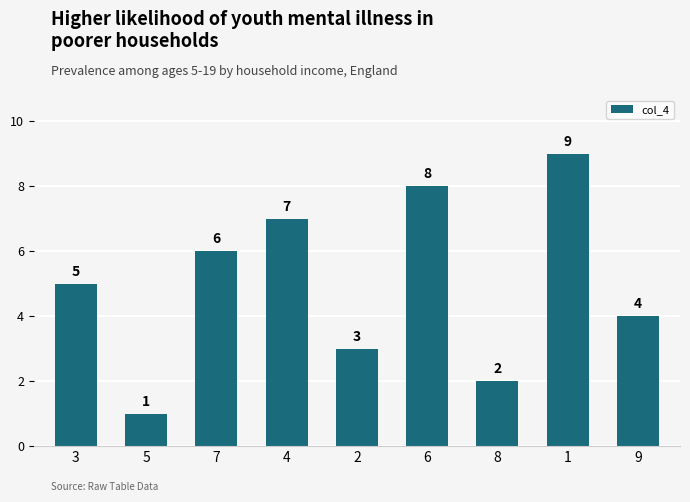

List the labels in order of value, smallest first.

5, 8, 2, 9, 3, 7, 4, 6, 1